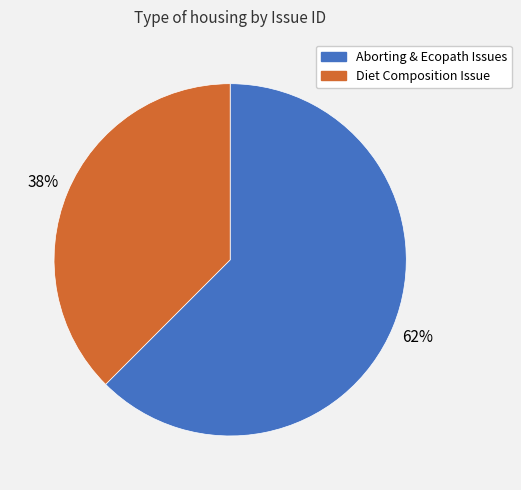

Is there a majority slice in this chart?

Yes